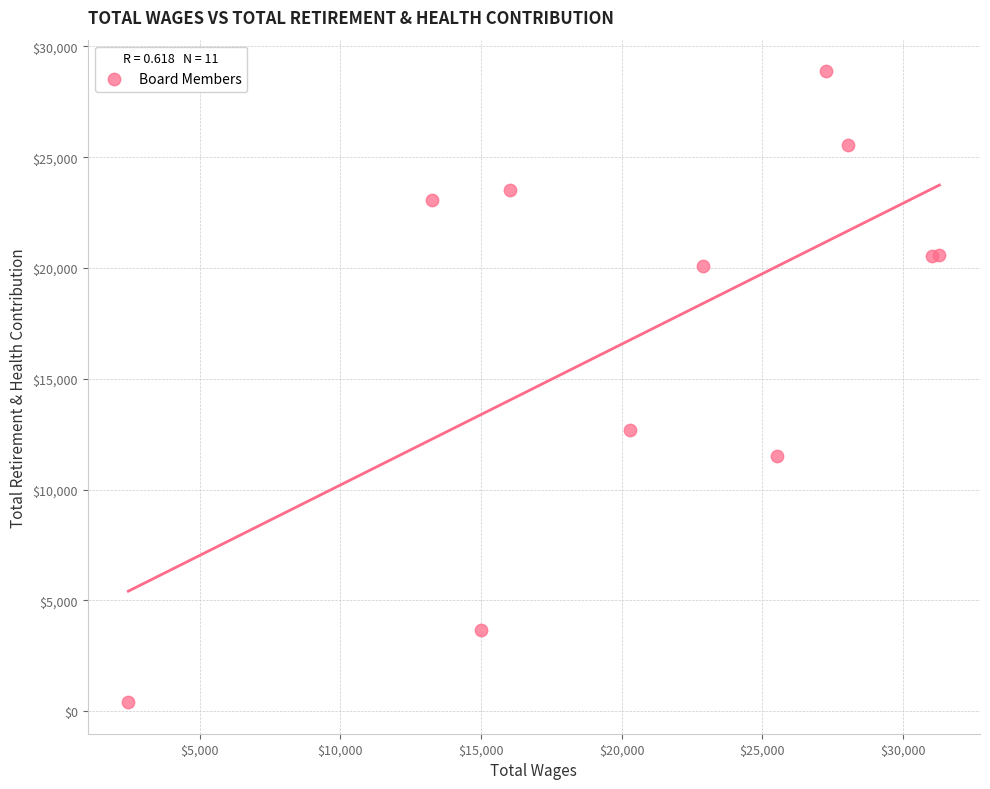

What Y value in the scatter plot is closest to 14645?

12703